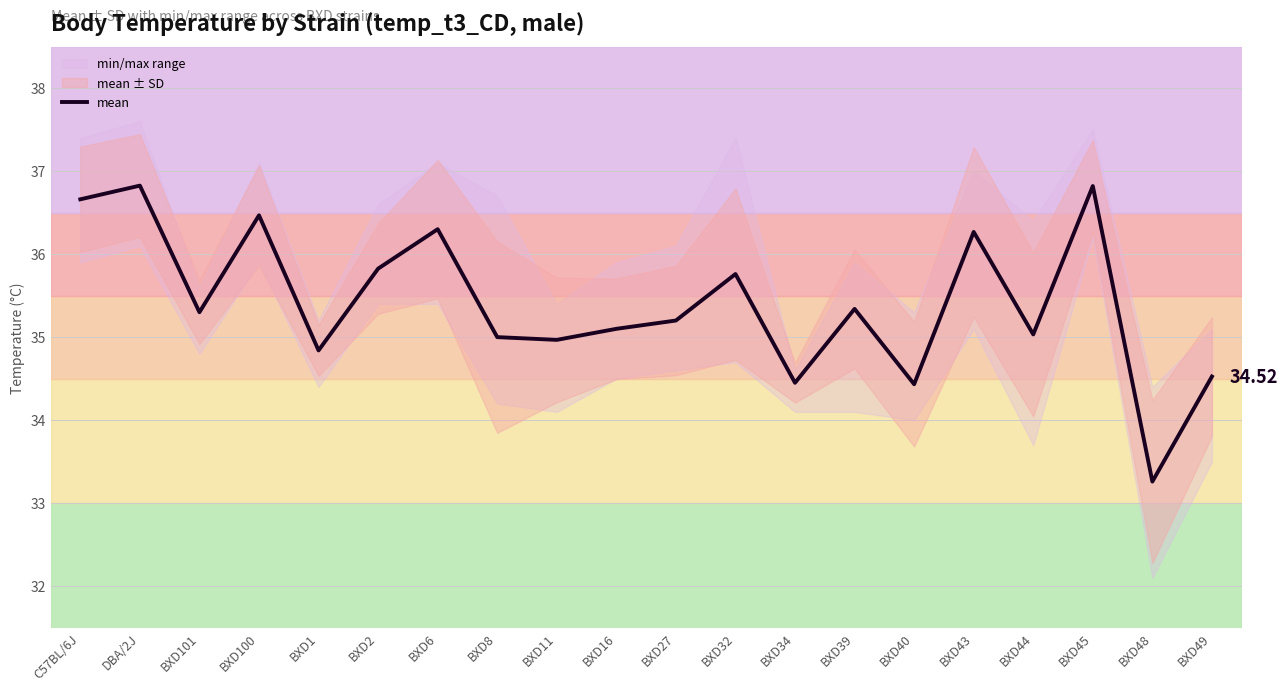

Between BXD48 and BXD101, which is larger?

BXD101